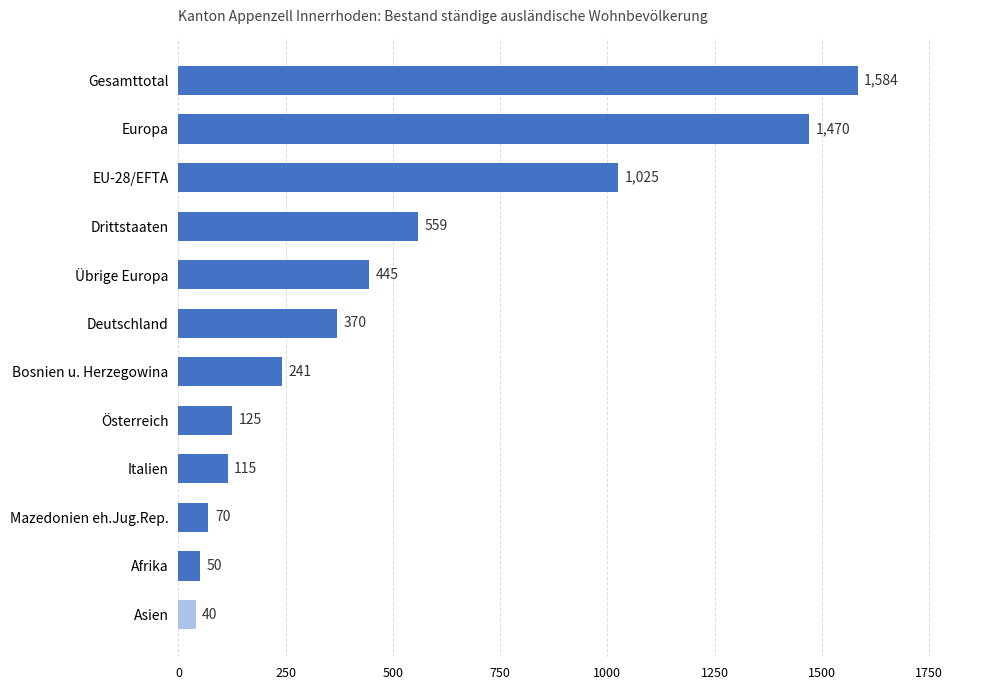

List the labels in order of value, largest first.

Gesamttotal, Europa, EU-28/EFTA, Drittstaaten, Übrige Europa, Deutschland, Bosnien u. Herzegowina, Österreich, Italien, Mazedonien eh.Jug.Rep., Afrika, Asien